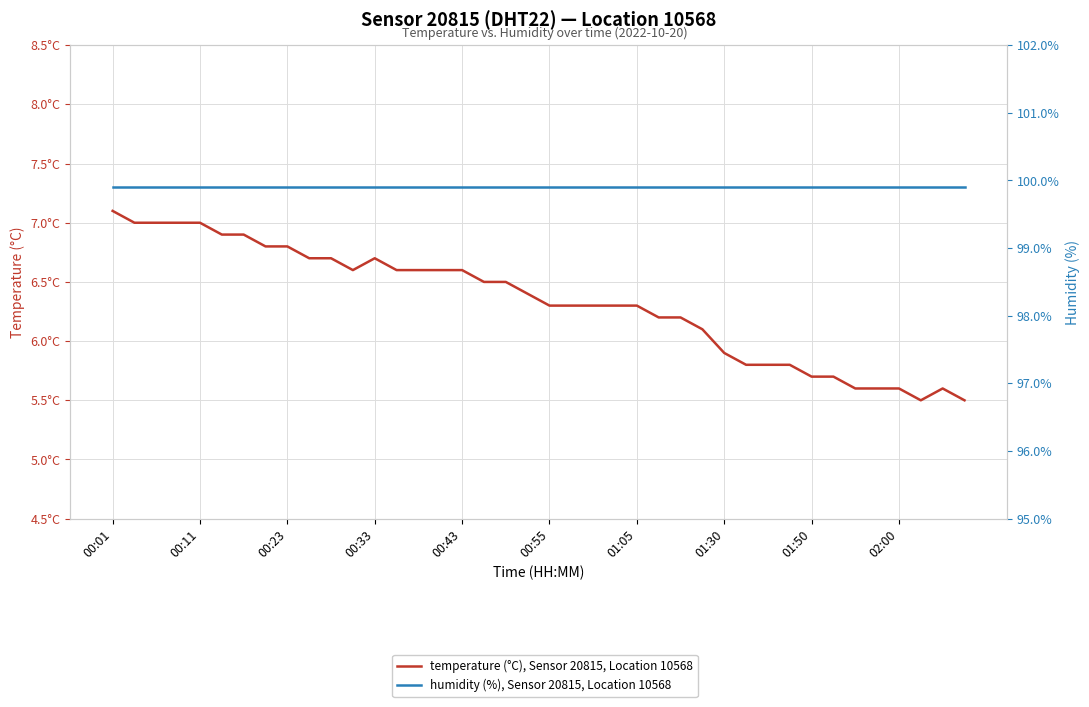

Rank the series by their average value, from highest to lowest.

humidity (%), Sensor 20815, Location 10568, temperature (°C), Sensor 20815, Location 10568